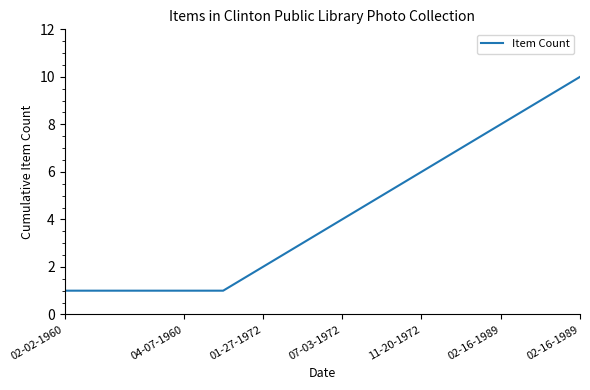

What is the greatest value displayed?

10